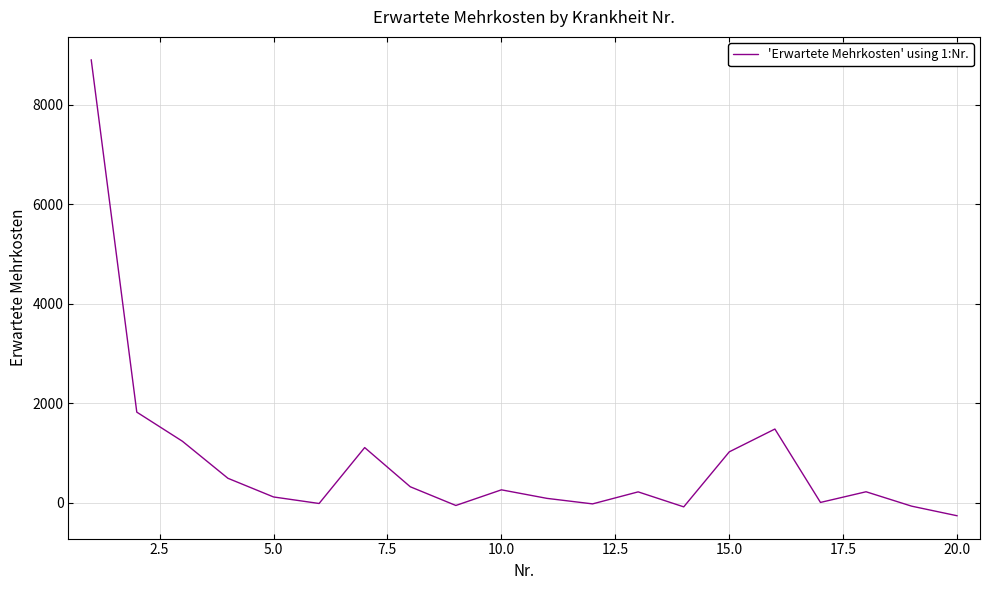

What is the smallest value displayed?

-263.6